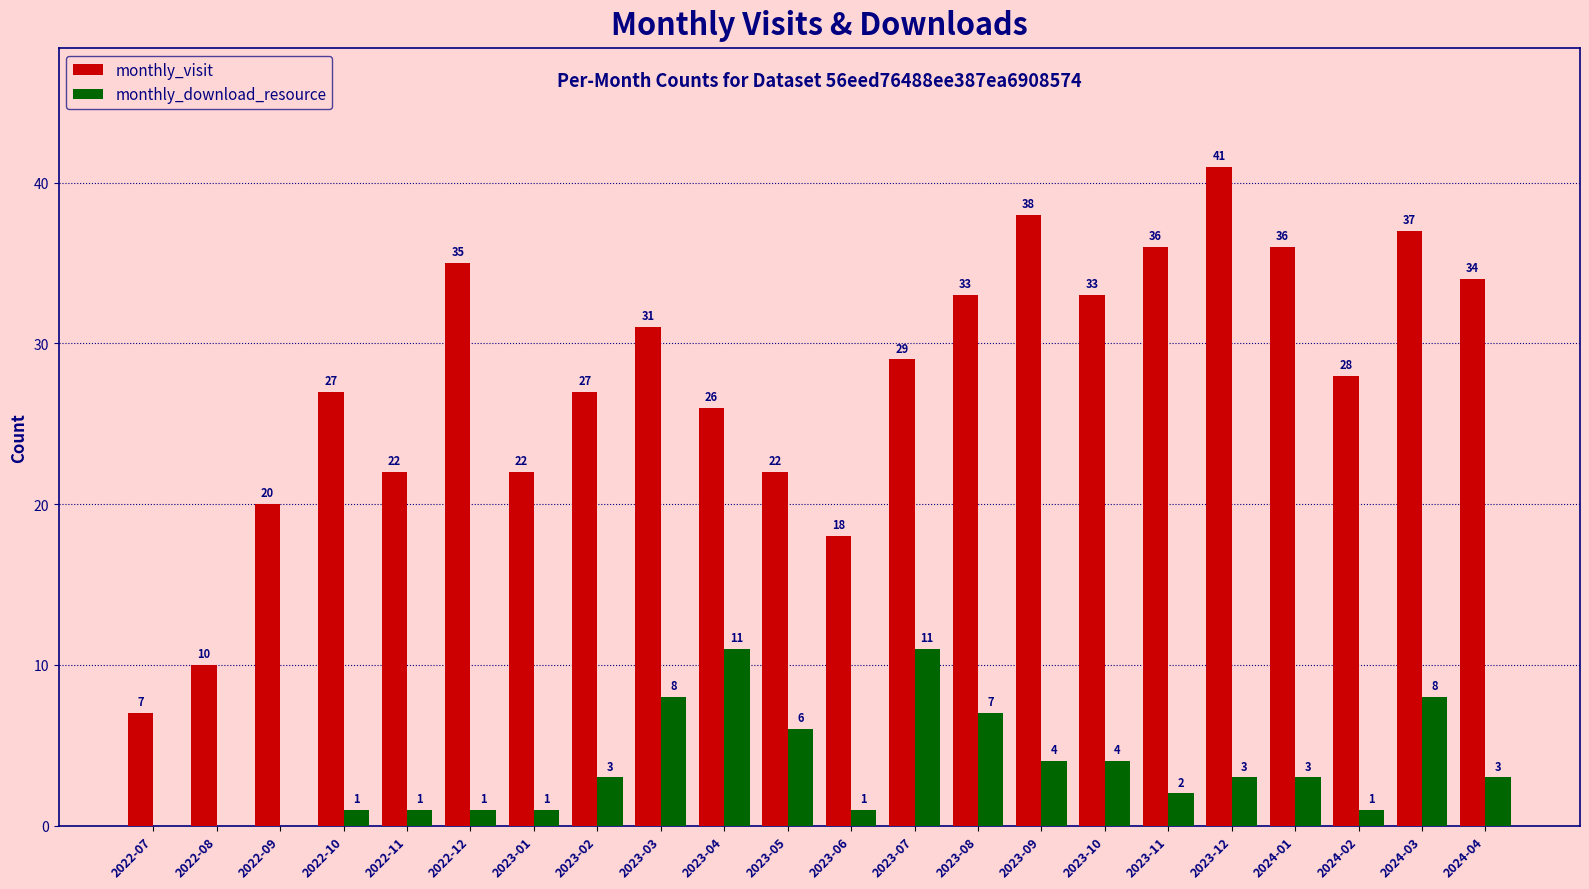

Which category has the highest value in the monthly_visit series?

2023-12